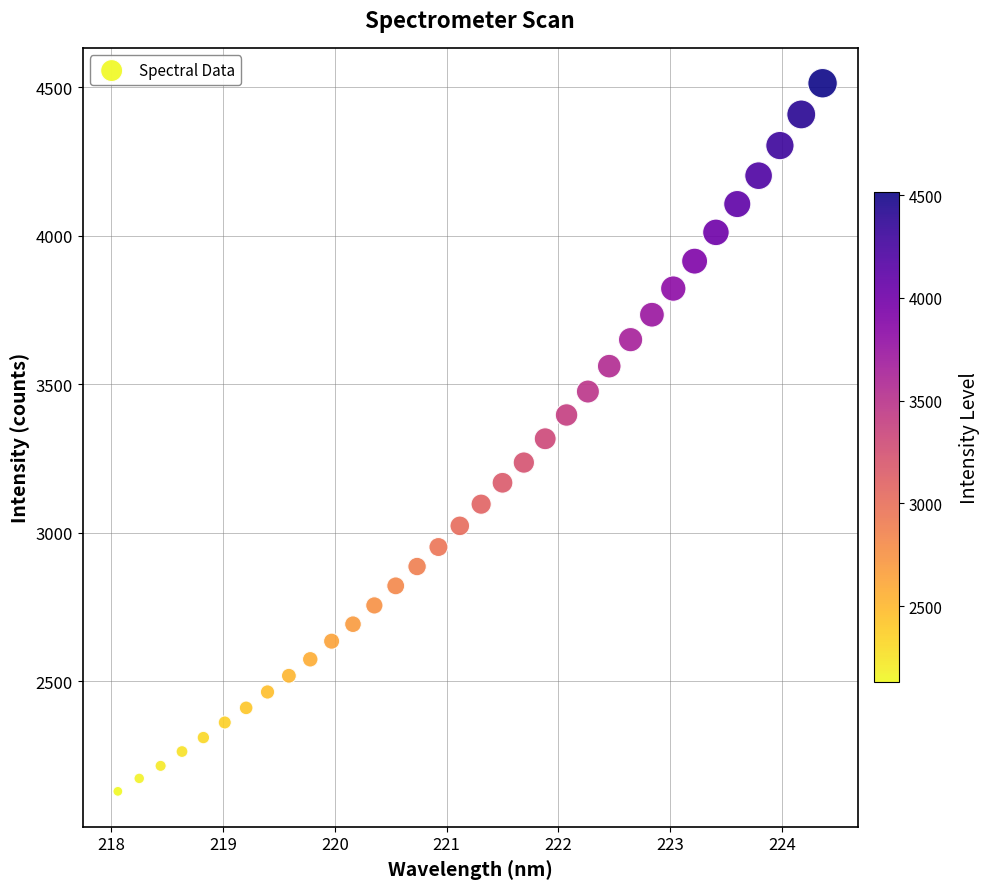

What is the range of X values (max minus min)?

6.3